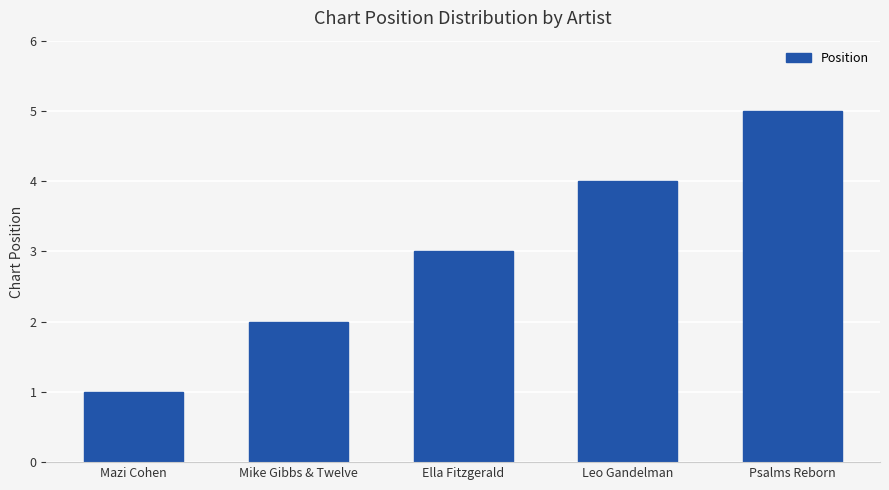

Does the chart contain any negative values?

No